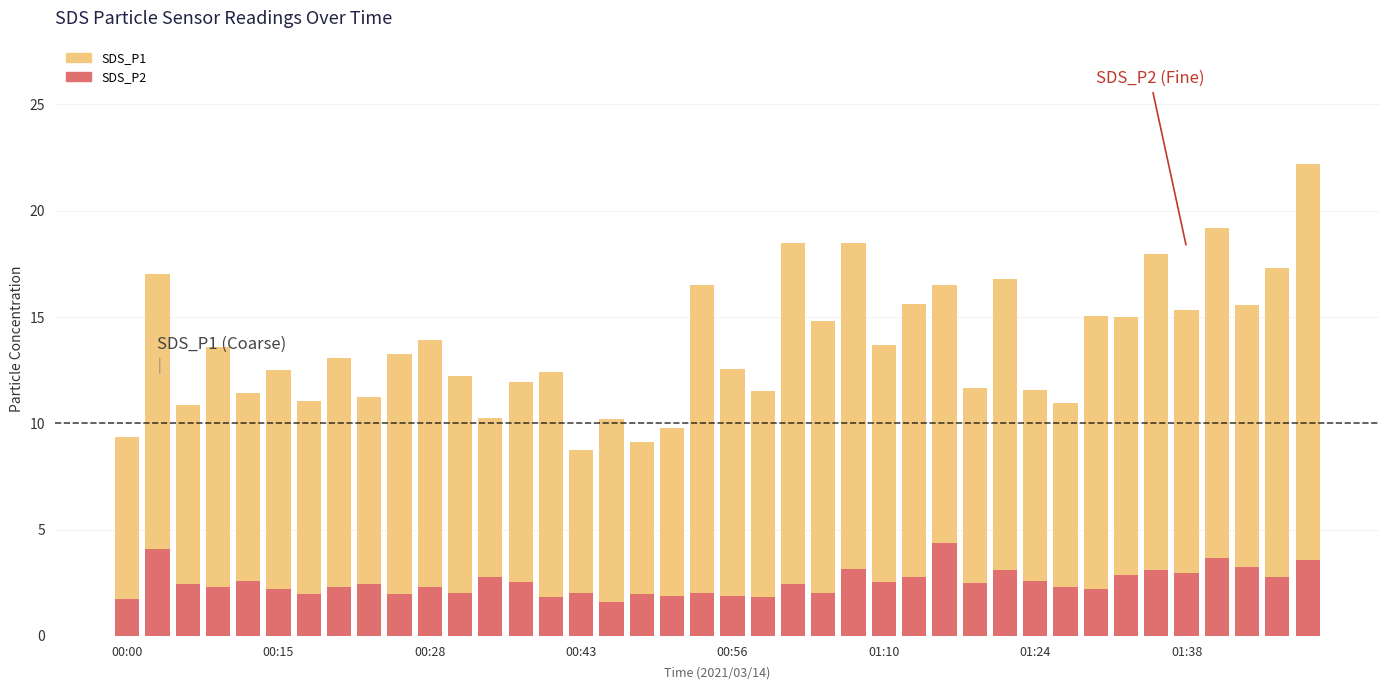

How many bars are there in each group?

2